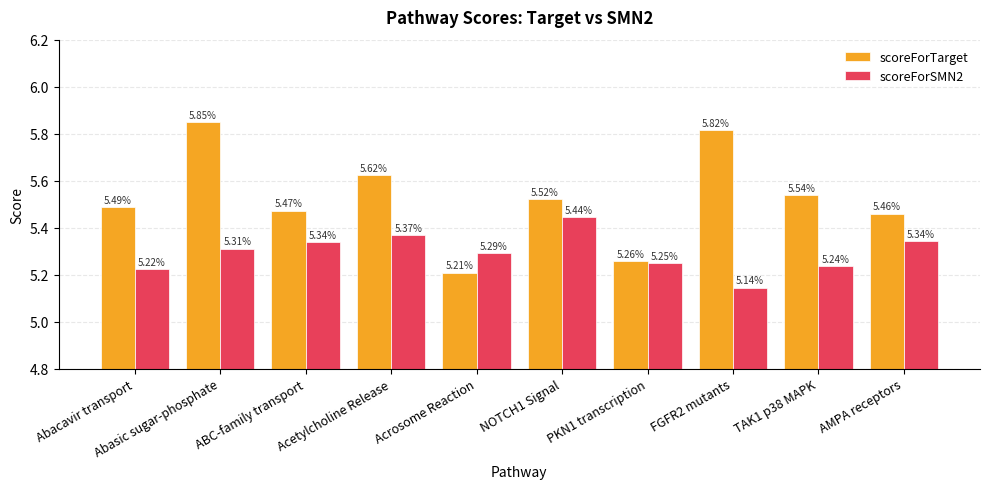

What is the sum of all scoreForTarget values?

55.2